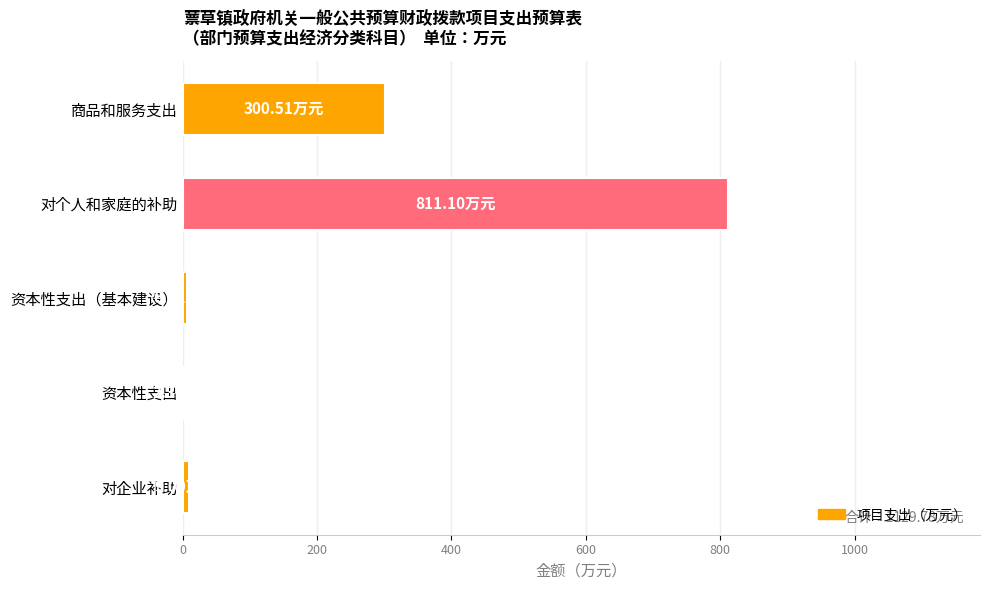

At which label is the value closest to 406?

商品和服务支出